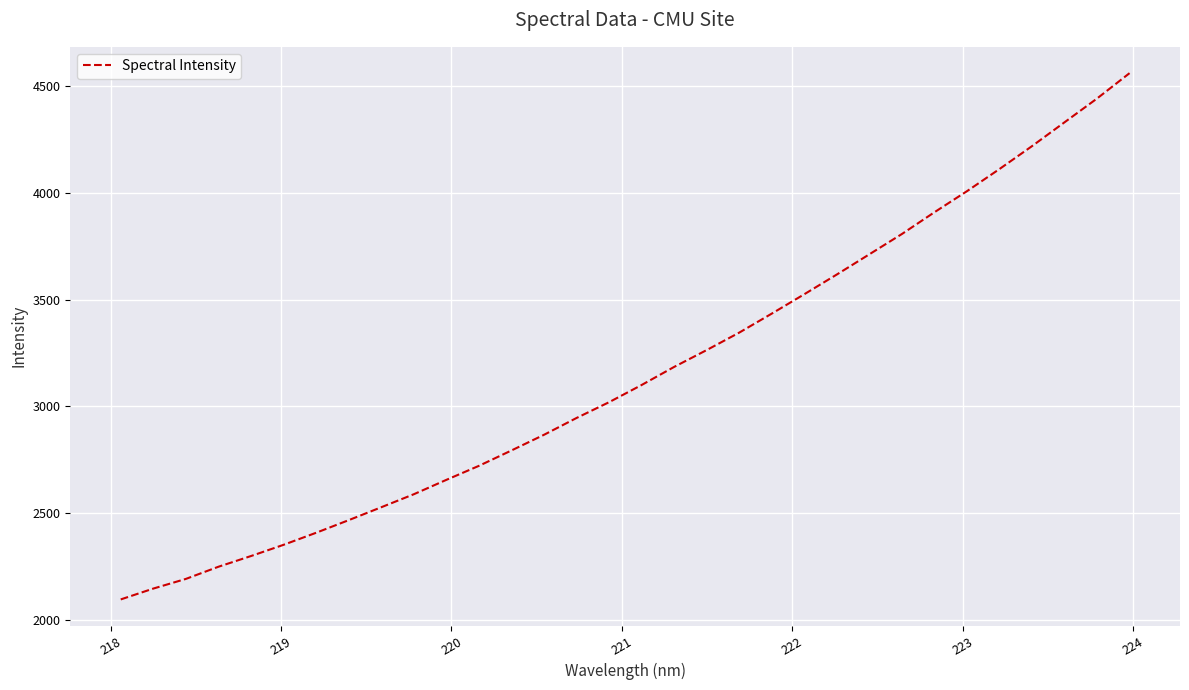

What is the smallest value displayed?

2096.7